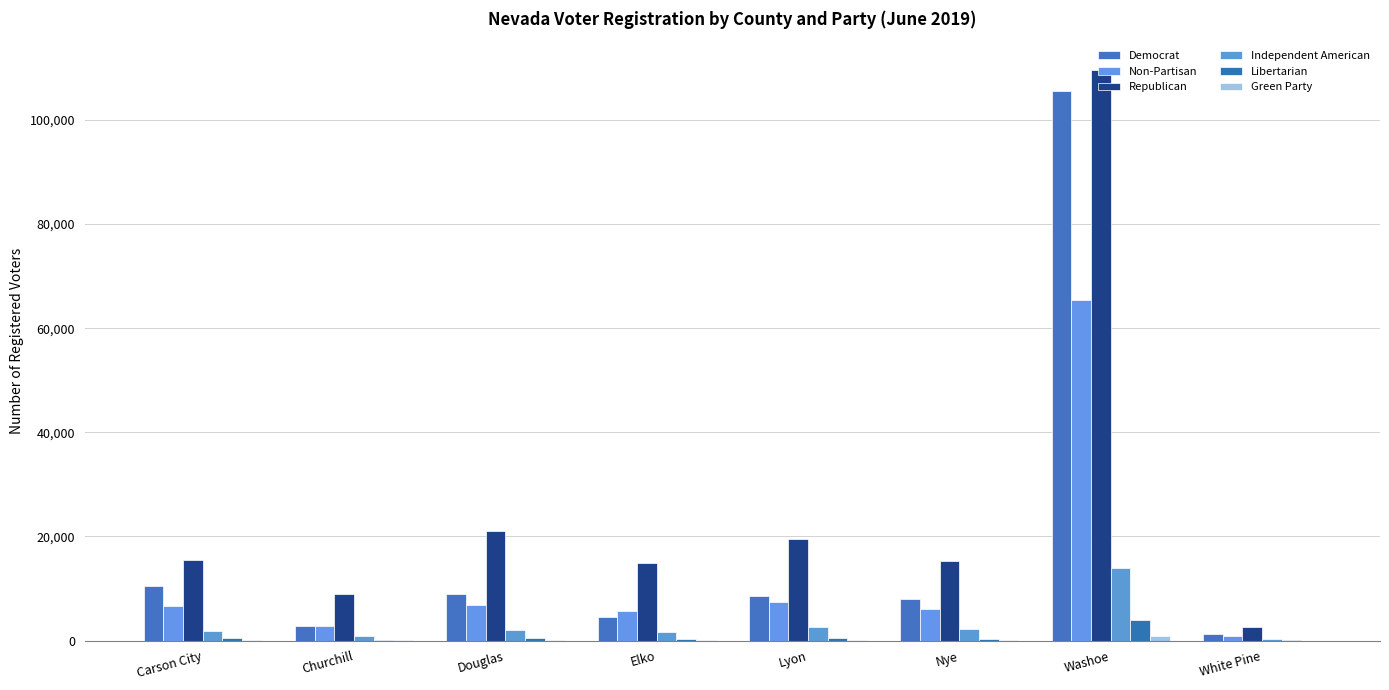

The value of Green Party at Douglas is 73. True or false?

True